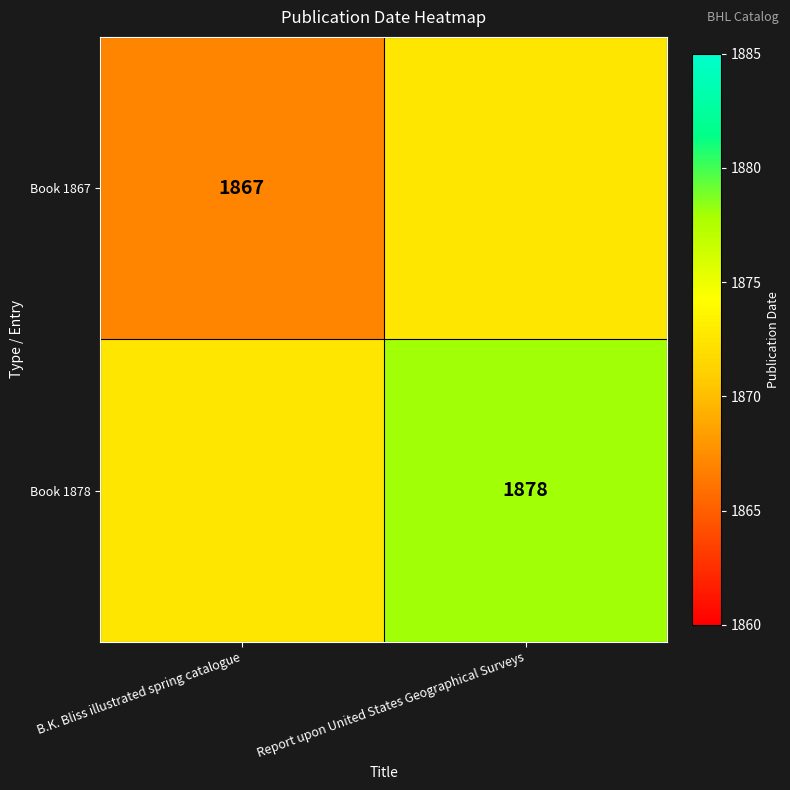

What is the difference between the highest and lowest values at Report upon United States Geographical Surveys?

5.5